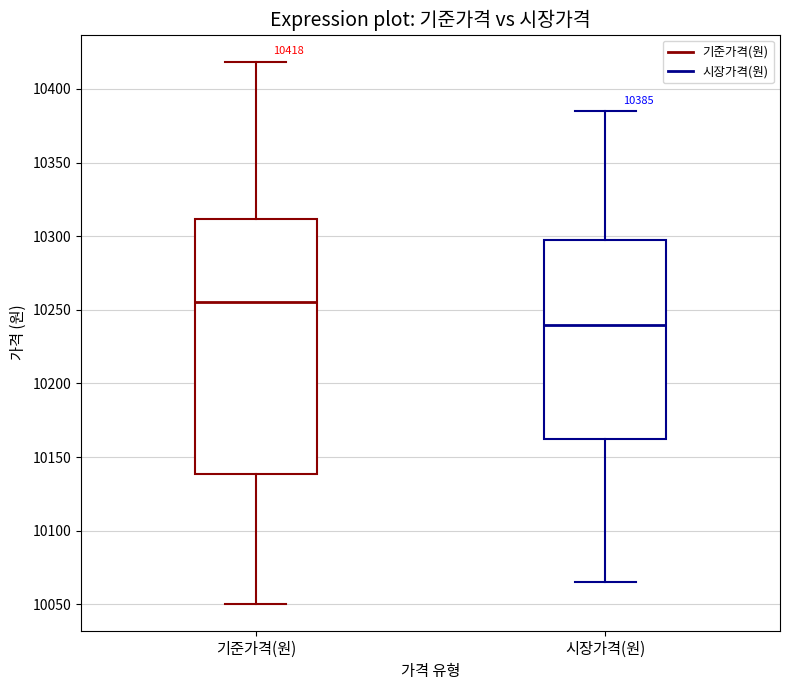

Comparing the boxes themselves (not the whiskers), which one is the tallest?

기준가격(원)